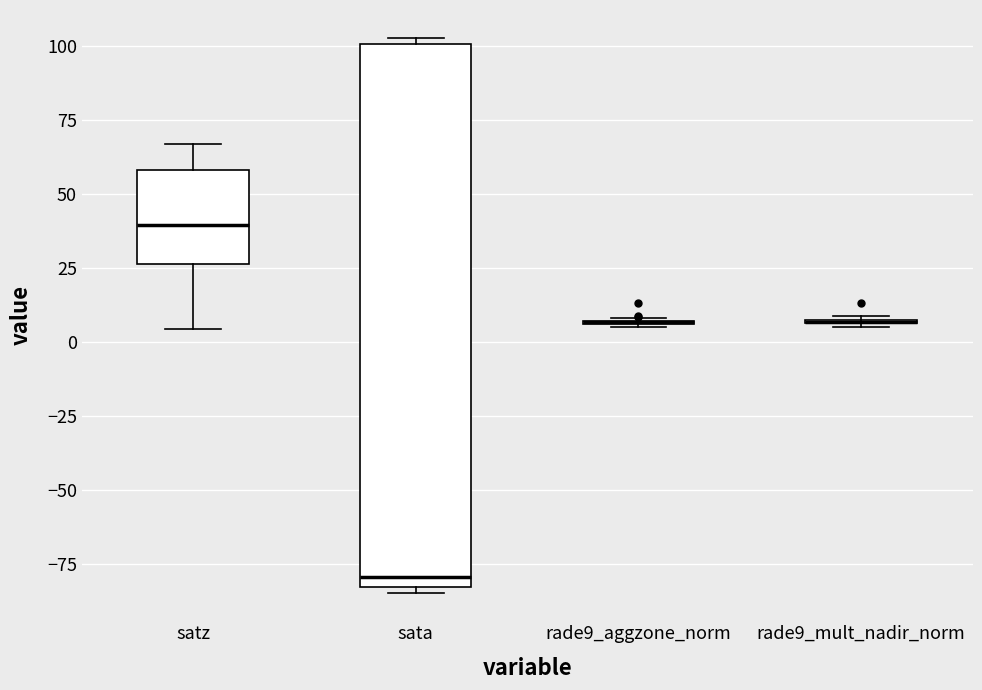

Reading left to right, read every box against the y-axis: the position of its median line, the range the box covers, and the ends of its whiskers. The values are not printed on the chart, so give them approximately, as read against the axis.

satz: median 40, box 25 to 60, whiskers 5 to 65
sata: median -80, box -85 to 100, whiskers -85 (just below the box's lower edge) to 105
rade9_aggzone_norm: box collapsed to a line at 5, whiskers 5 to 10
rade9_mult_nadir_norm: box collapsed to a line at 5, whiskers 5 to 10